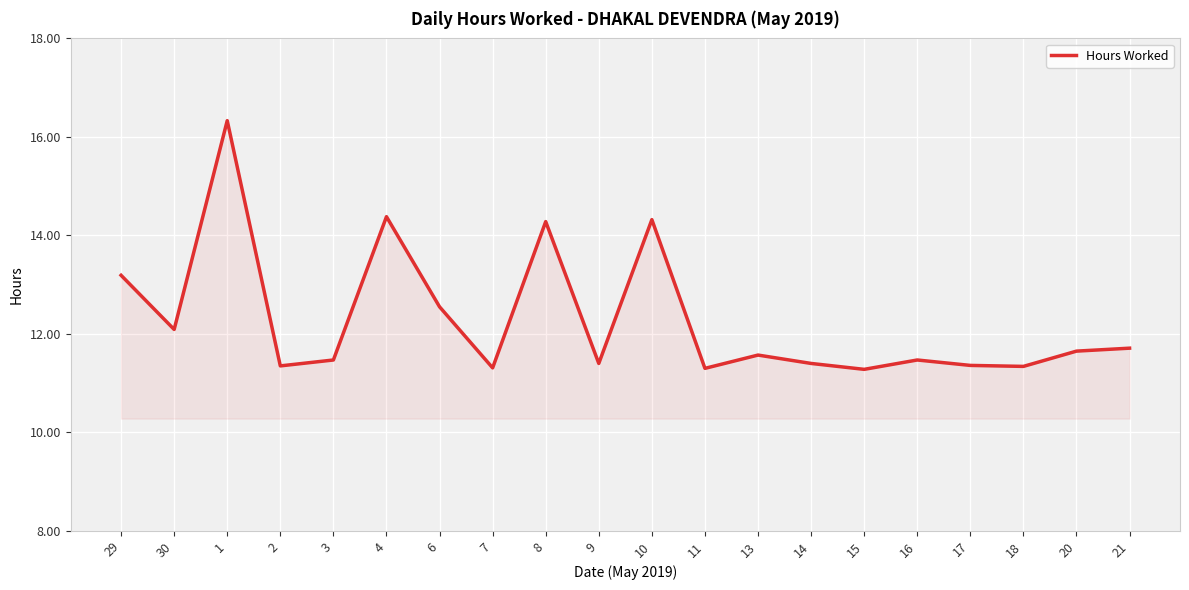

Read the value at 30.

12.1